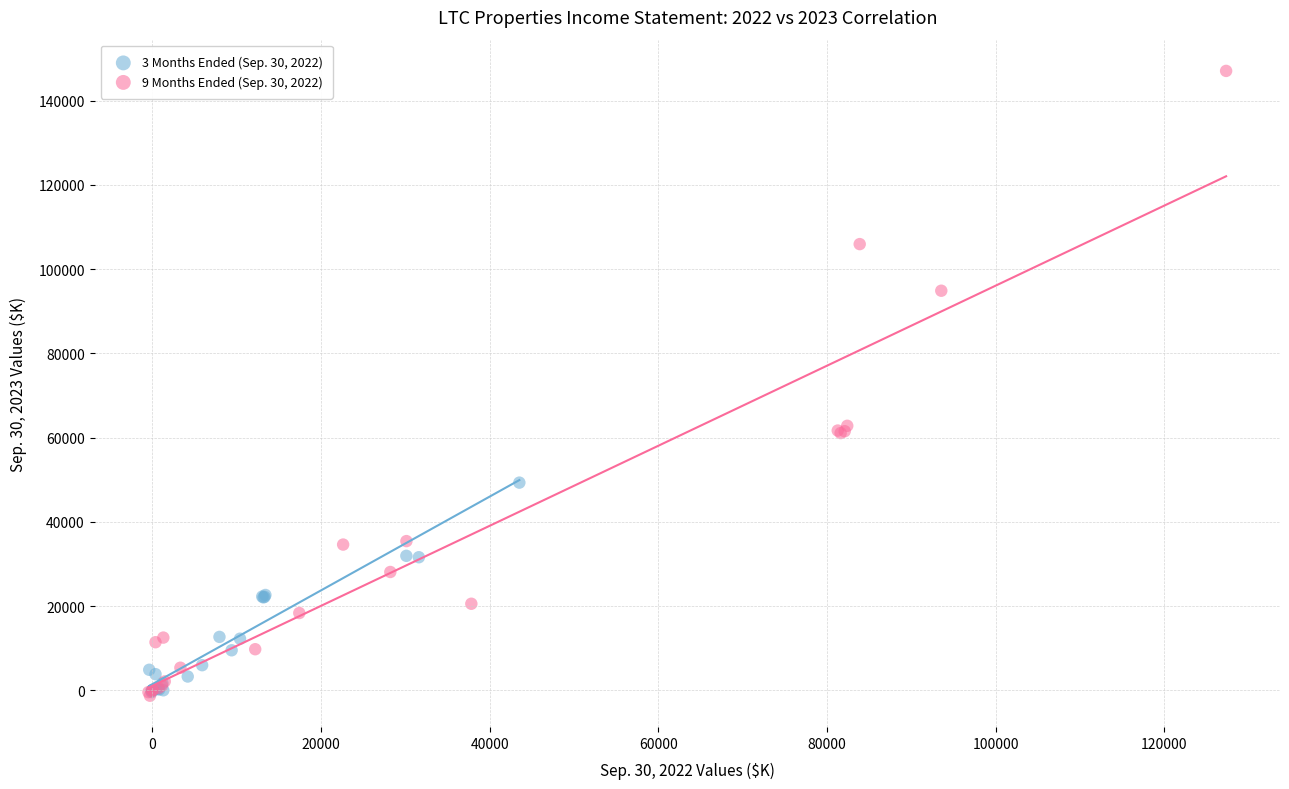

Which series reaches the maximum Y coordinate?

9 Months Ended (Sep. 30, 2022)